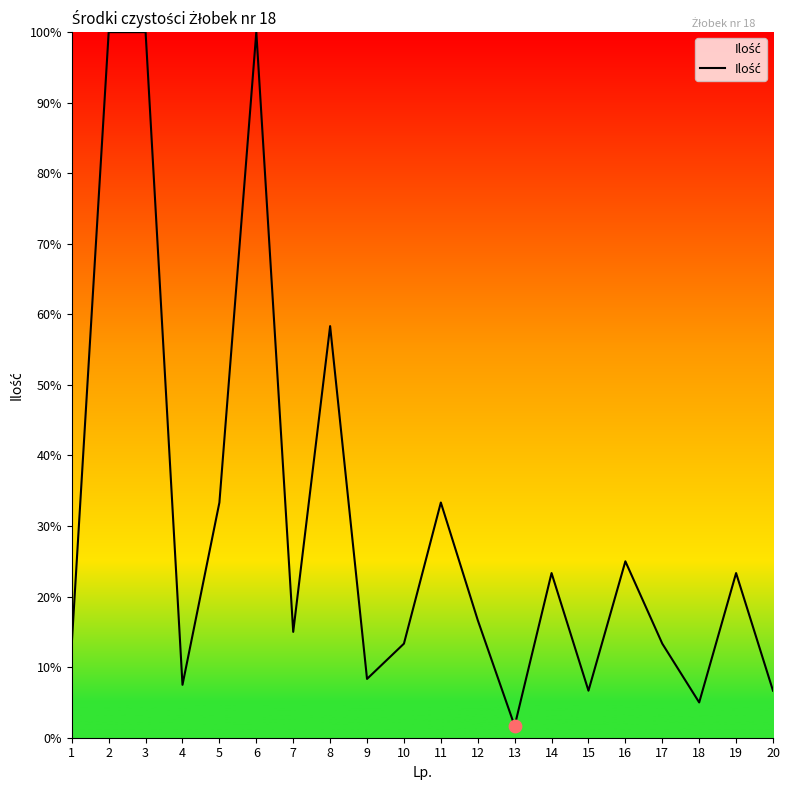

What is the change in value from 11 to 17?

-20.0